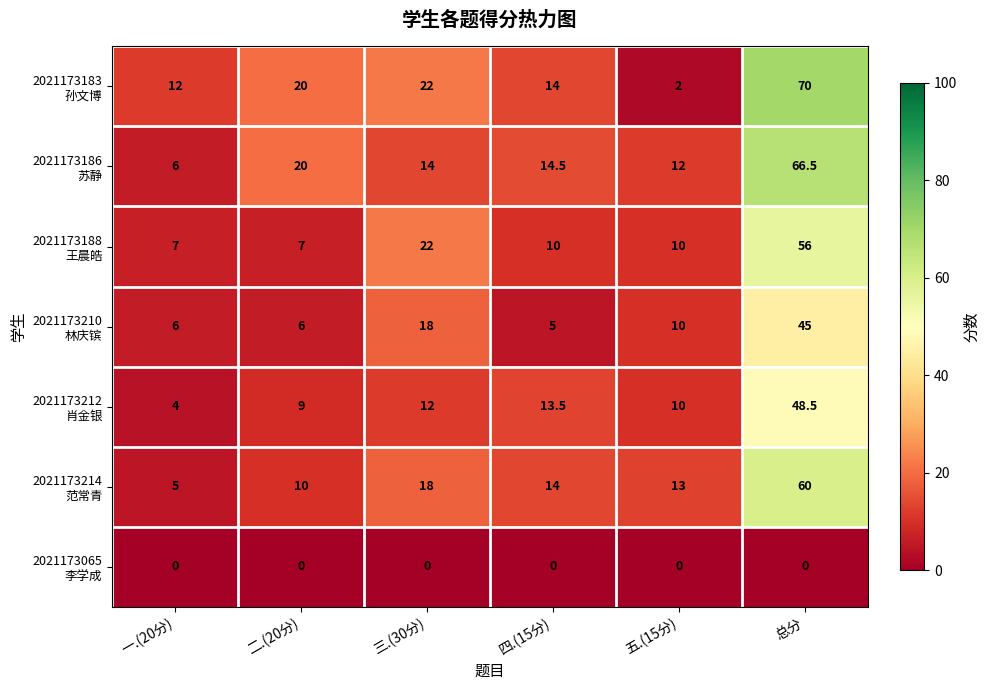

What is the difference between the highest and lowest values at 四.(15分)?

14.5